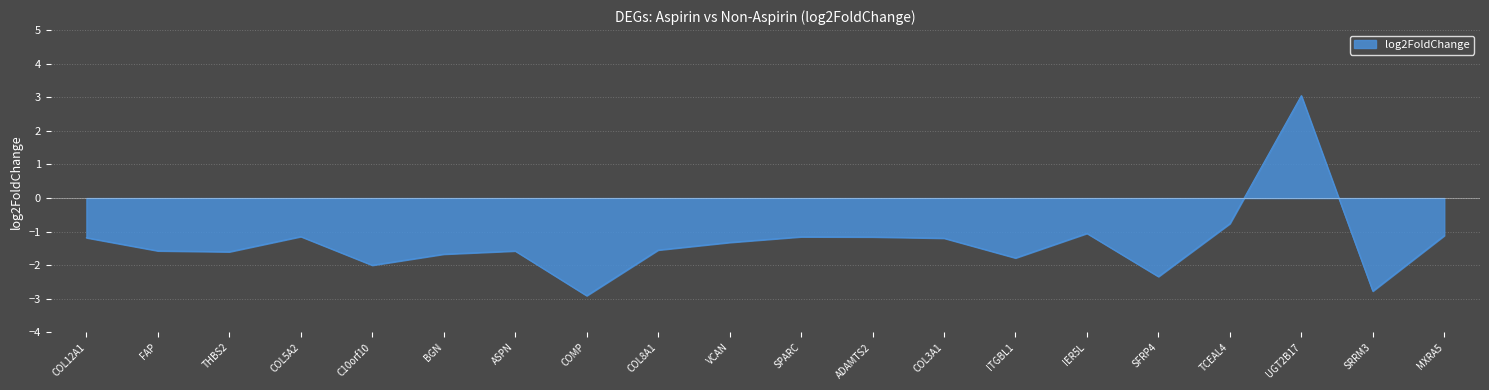

How many lines are shown in the chart?

1